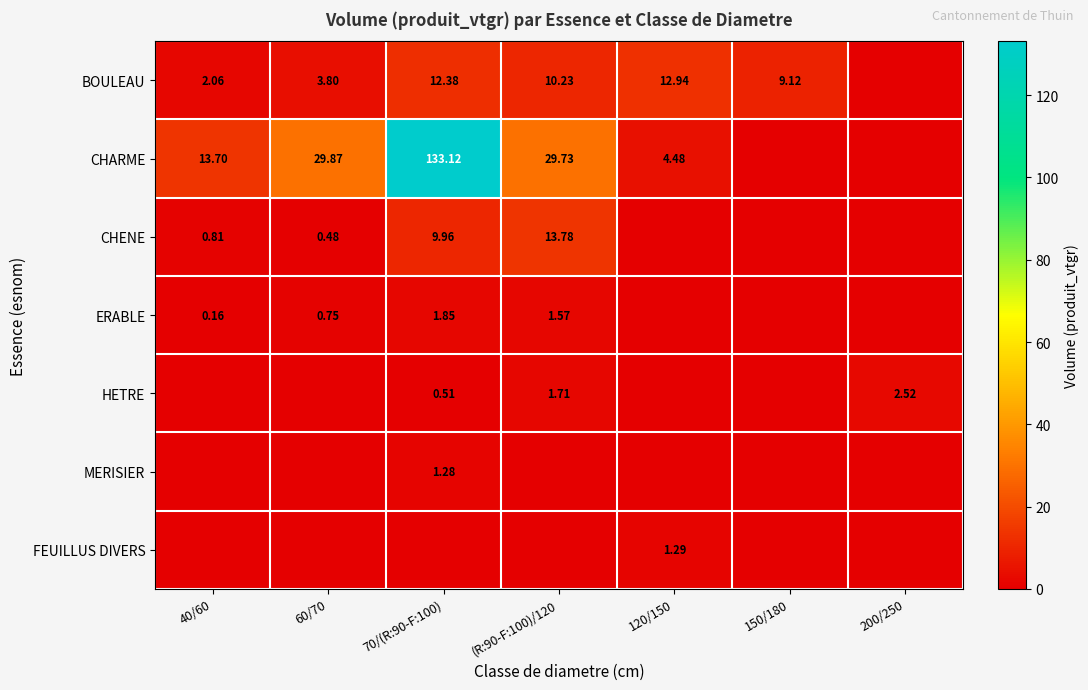

At which label is HETRE closest to 1?

70/(R:90-F:100)